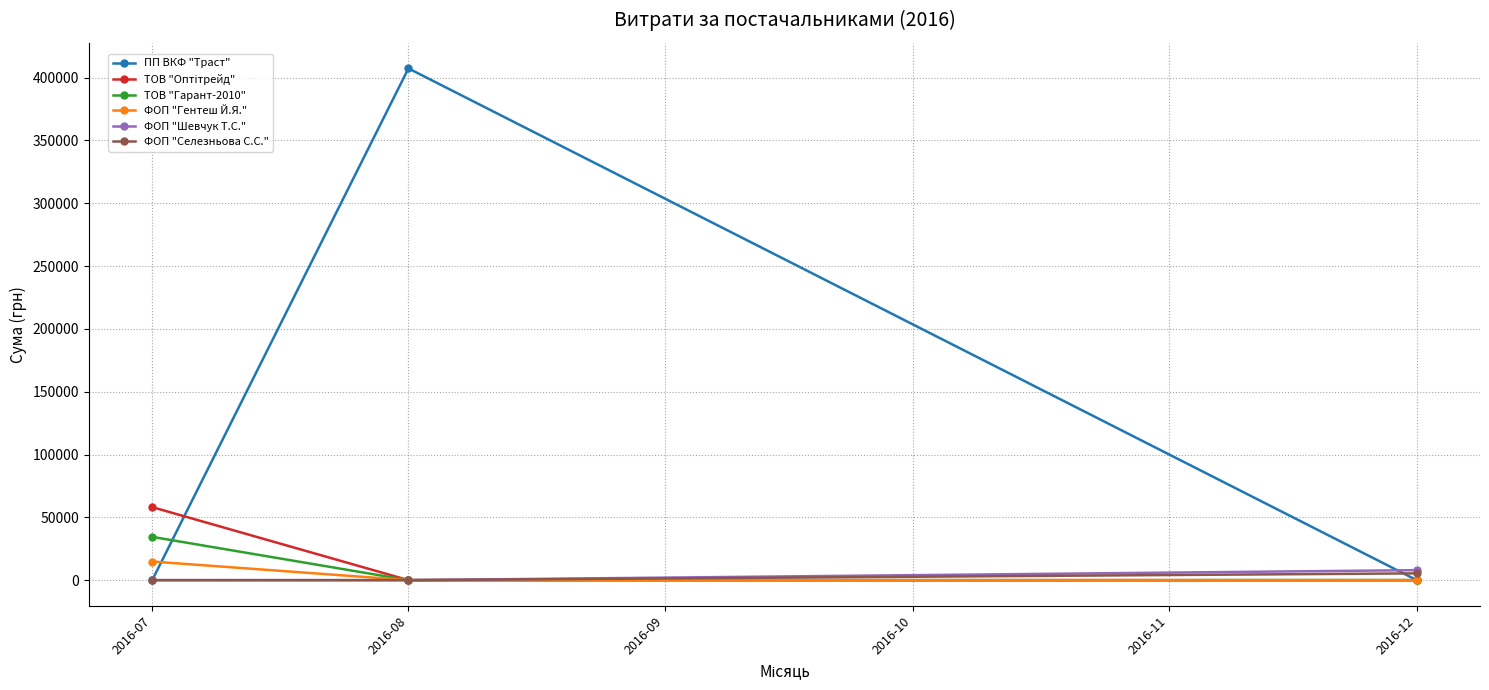

Which series has the largest range (max minus min)?

ПП ВКФ "Траст"